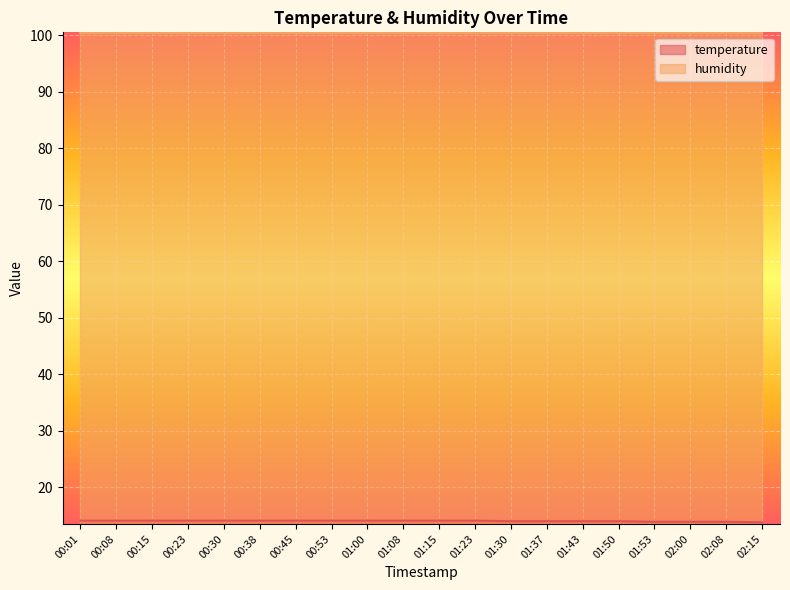

How many data points are above 14?

12